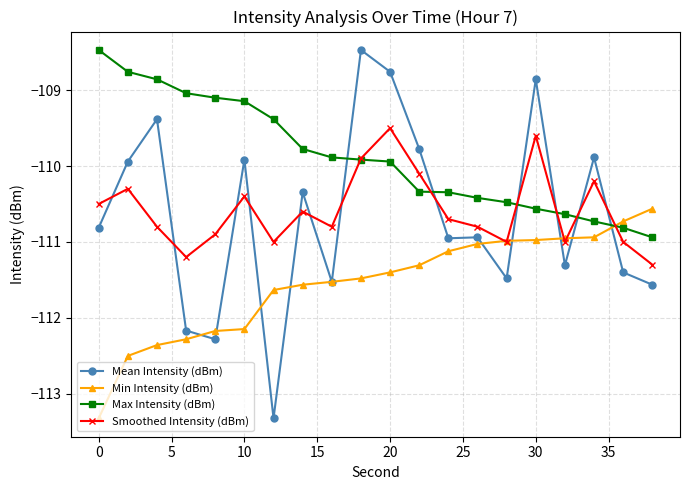

What is the minimum value shown in the chart?

-113.3